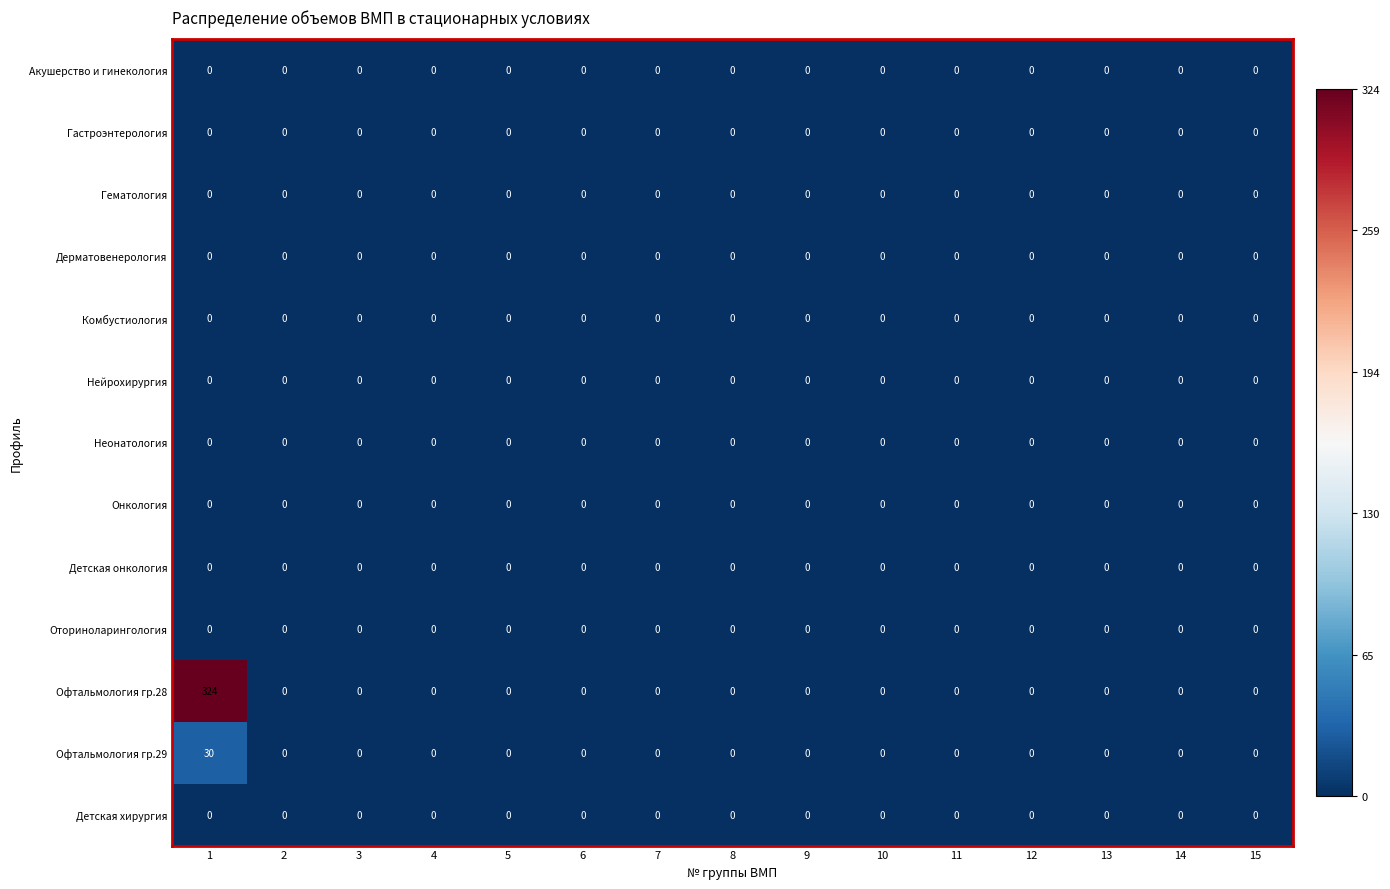

What is the greatest value displayed?

324